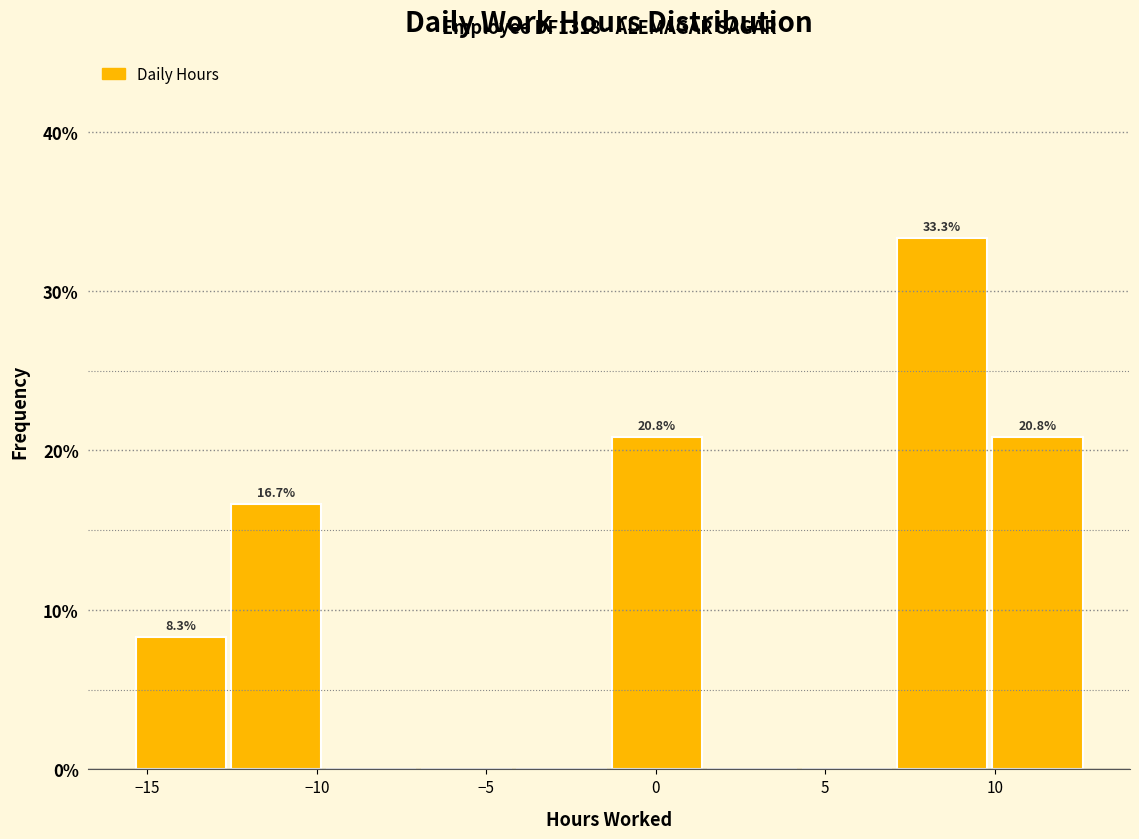

Which range on the x-axis has the tallest bar?

7.0 to 10.0